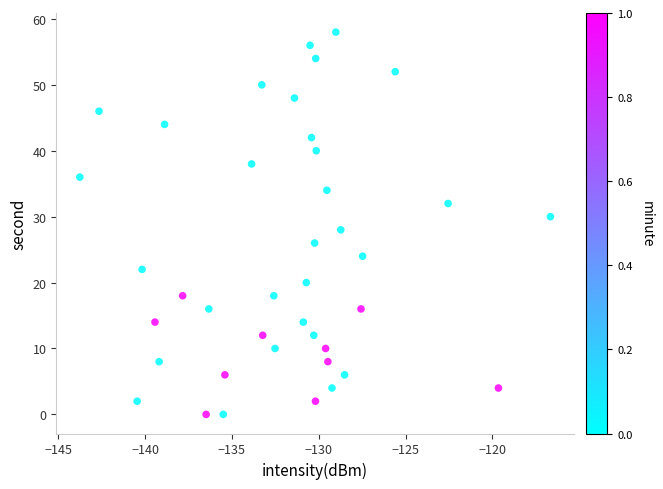

What is the range of Y values (max minus min)?

58